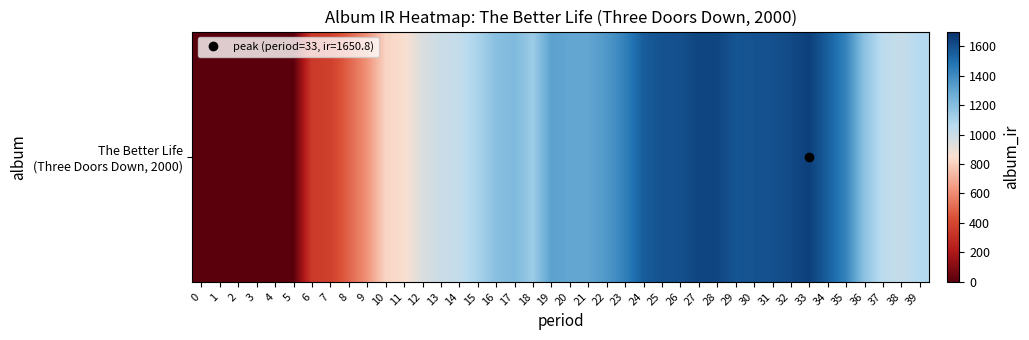

Reading left to right, extract all data points from this chart.

0=0.0	1=0.0	2=0.0	3=0.0	4=0.0	5=0.0	6=349.6	7=372.5	8=488.6	9=619.1	10=815.1	11=843.9	12=950.4	13=998.2	14=1022.4	15=1098.4	16=1190.7	17=1219.9	18=1134.8	19=1315.1	20=1298.4	21=1298.4	22=1351.3	23=1432.9	24=1555.1	25=1588.8	26=1595.9	27=1633.4	28=1633.1	29=1578.4	30=1587.4	31=1594.2	32=1614.8	33=1650.8	34=1547.7	35=1427.9	36=1177.4	37=1044.5	38=1017.0	39=1068.8